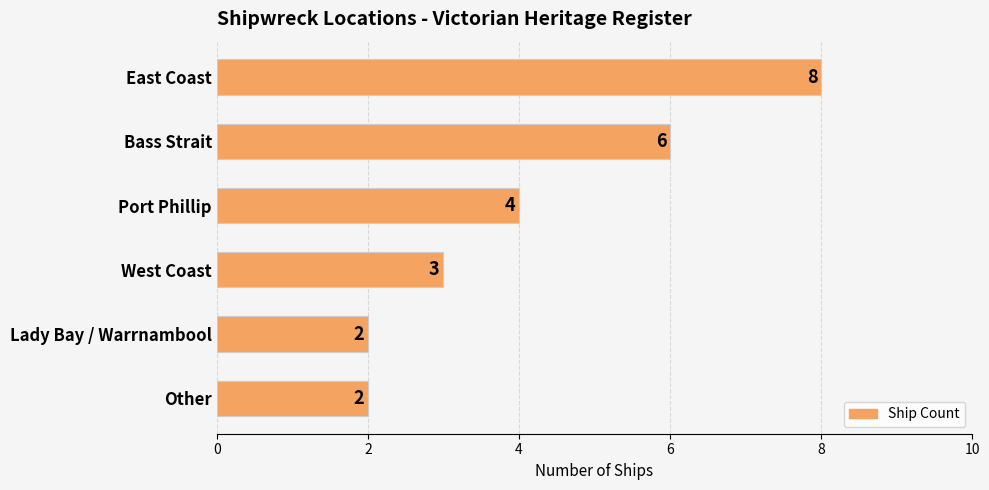

Count the values in the range 2 to 6.

5